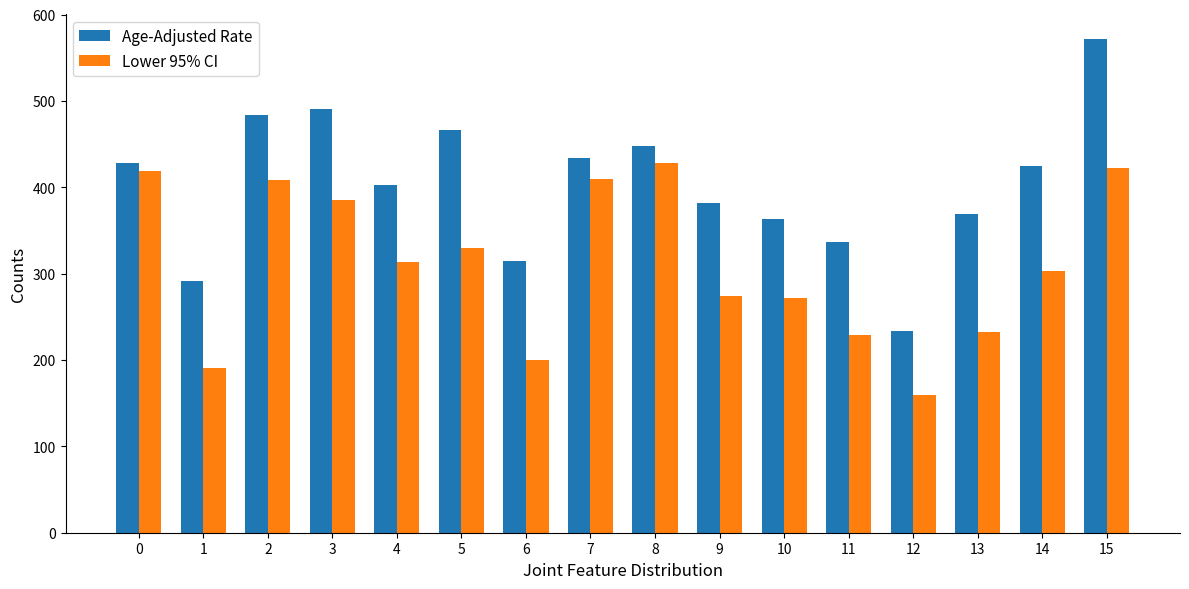

What is the difference between the Age-Adjusted Rate values at 8 and 13?

79.4